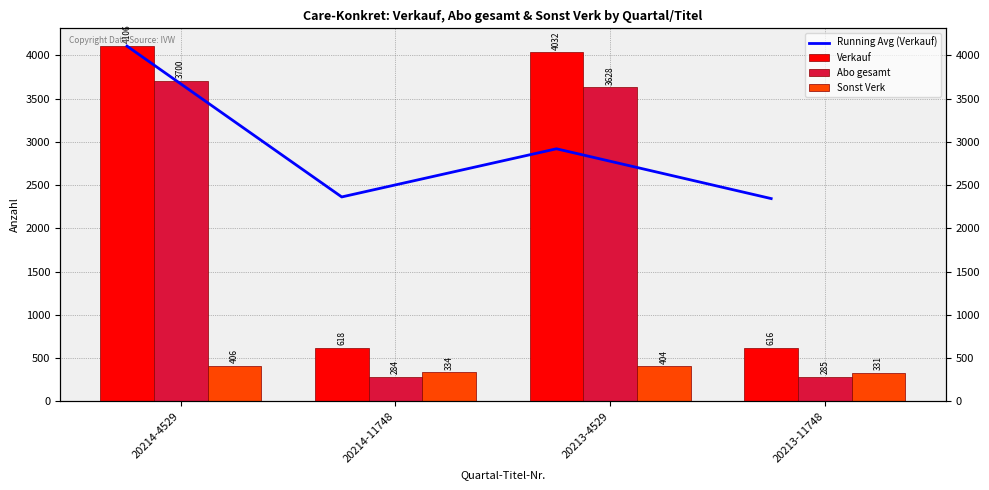

Which category has the lowest value across all series?

20214-11748